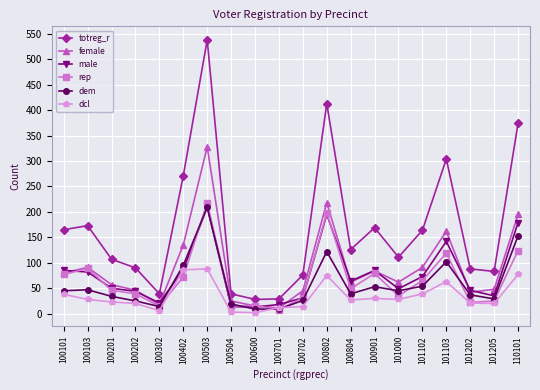

At how many categories does at least one series exceed 491?

1